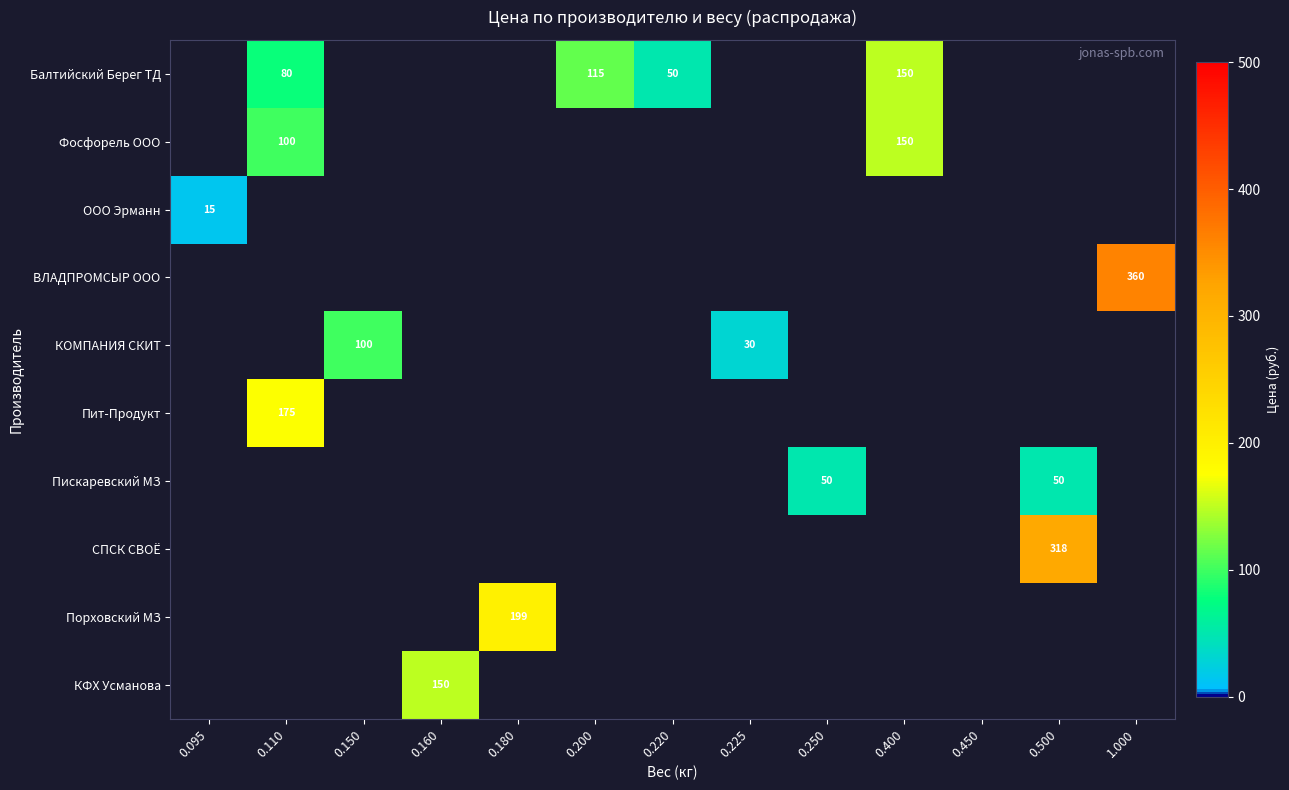

Which label corresponds to the largest value in the chart?

1.000